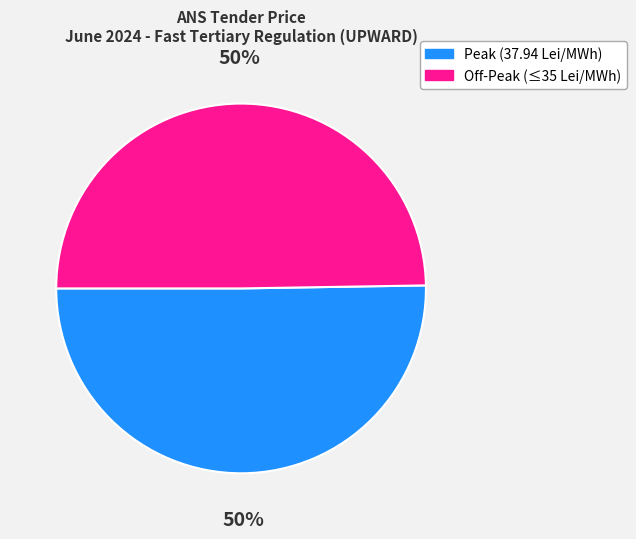

Is it true that Off-Peak (≤35 Lei/MWh) is 50% of the pie?

True